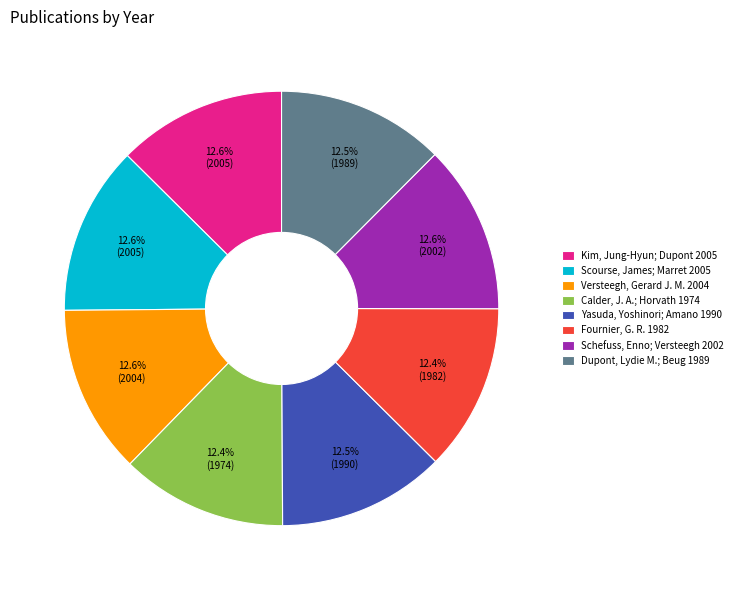

Approximately how many times larger is the value at Calder, J. A.; Horvath 1974 compared to Schefuss, Enno; Versteegh 2002?

1.0